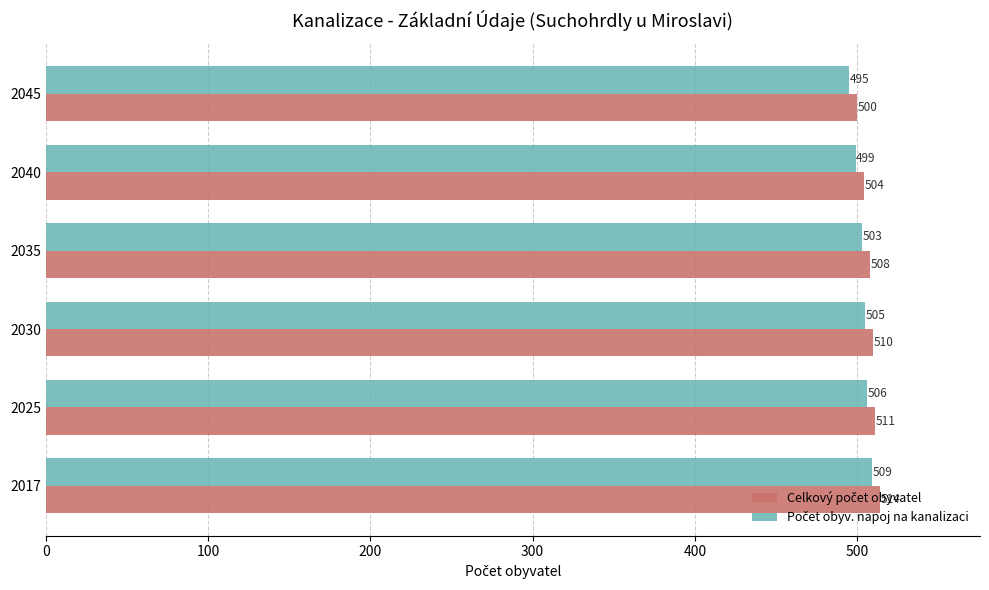

What is the maximum value shown in the chart?

514